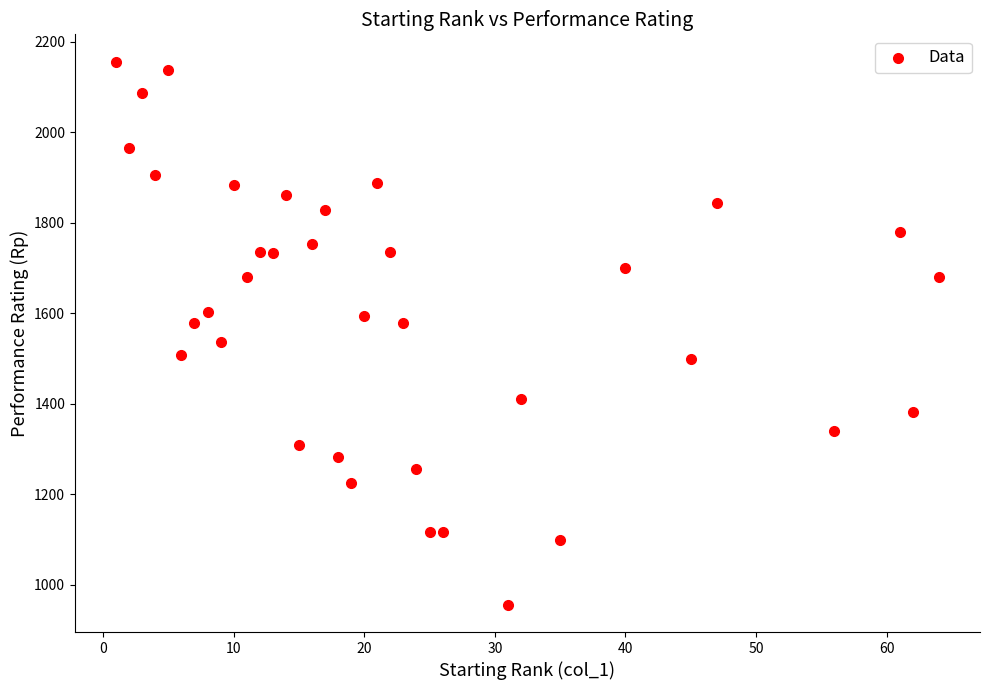

What is the range of X values (max minus min)?

63